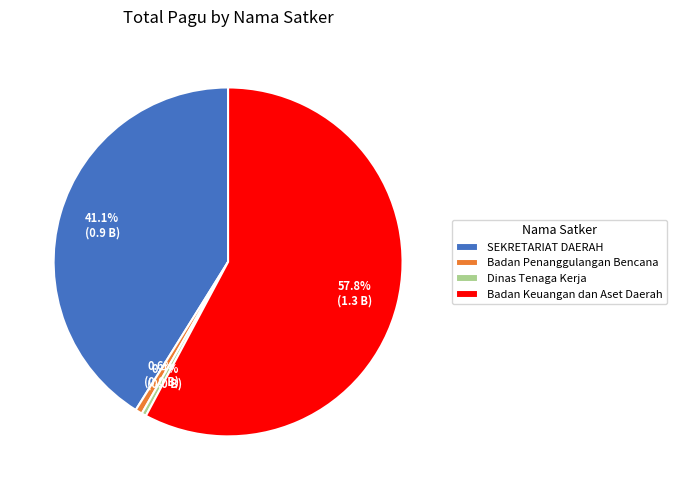

To the nearest percent, what is the average slice percentage?

25%